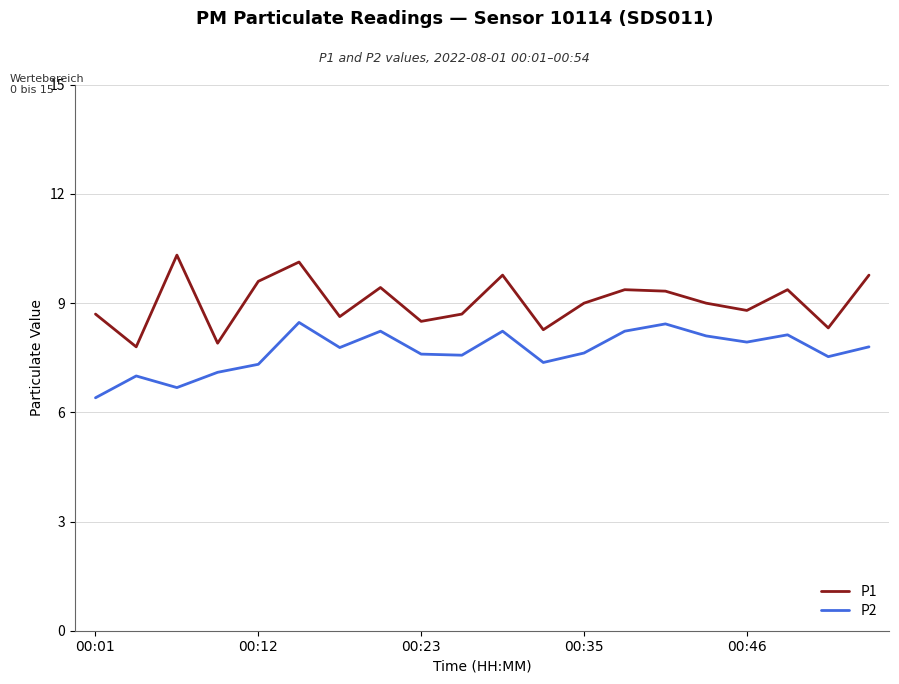

What is the difference between the maximum and minimum values in the P2 series?

2.1